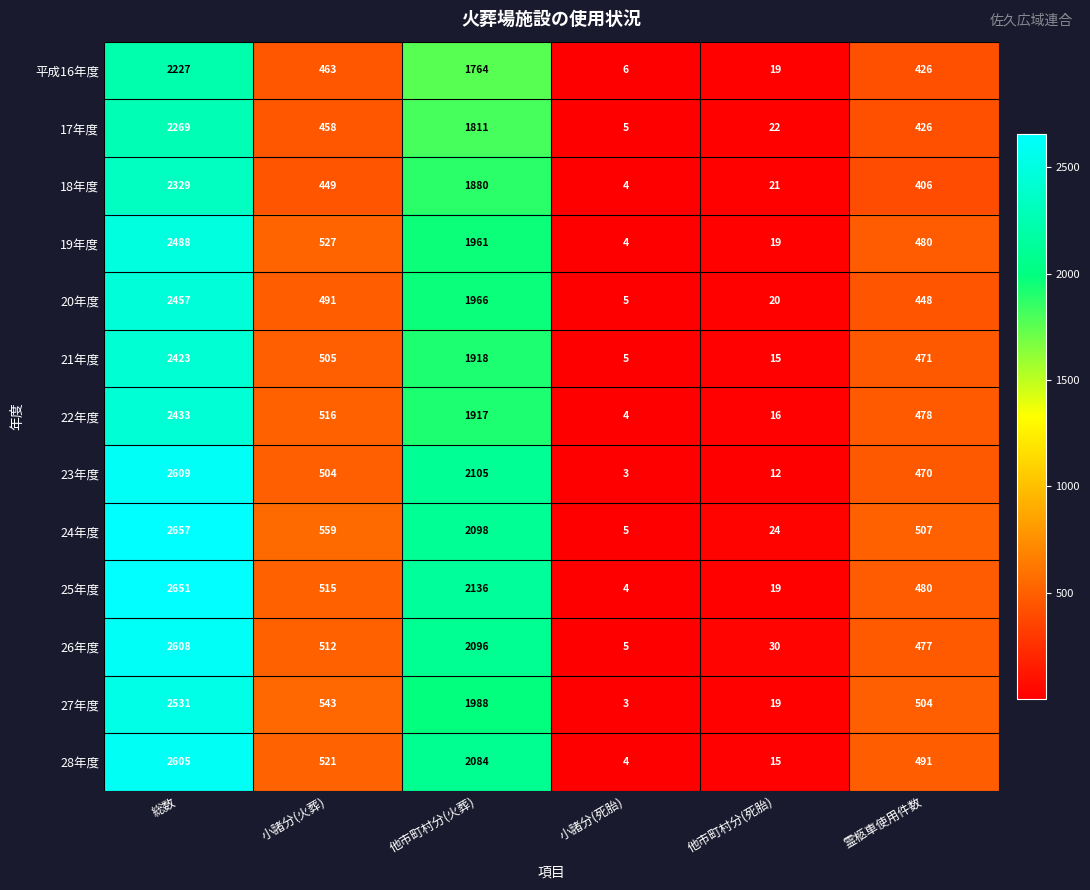

List the series in order of their peak value, lowest first.

平成16年度, 17年度, 18年度, 21年度, 22年度, 20年度, 19年度, 27年度, 28年度, 26年度, 23年度, 25年度, 24年度